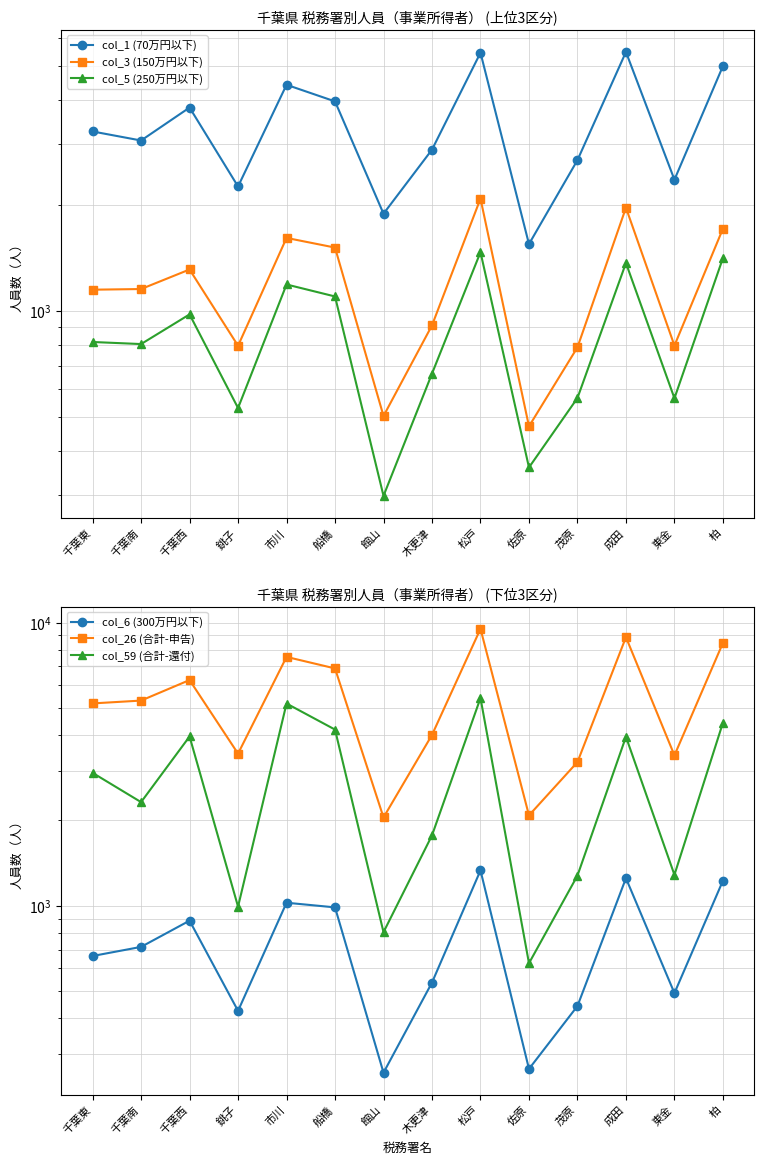

At how many categories does at least one series exceed 6828?

5